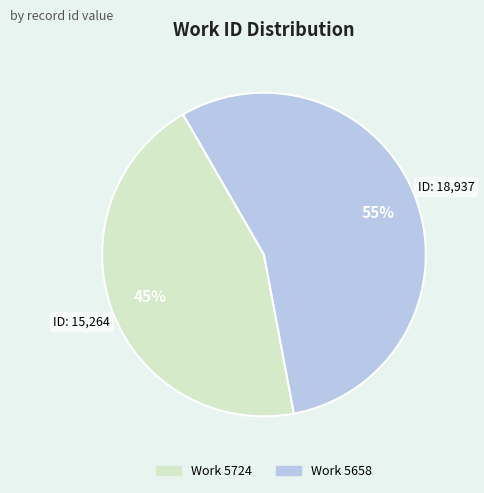

To the nearest percent, what is the average slice percentage?

50%